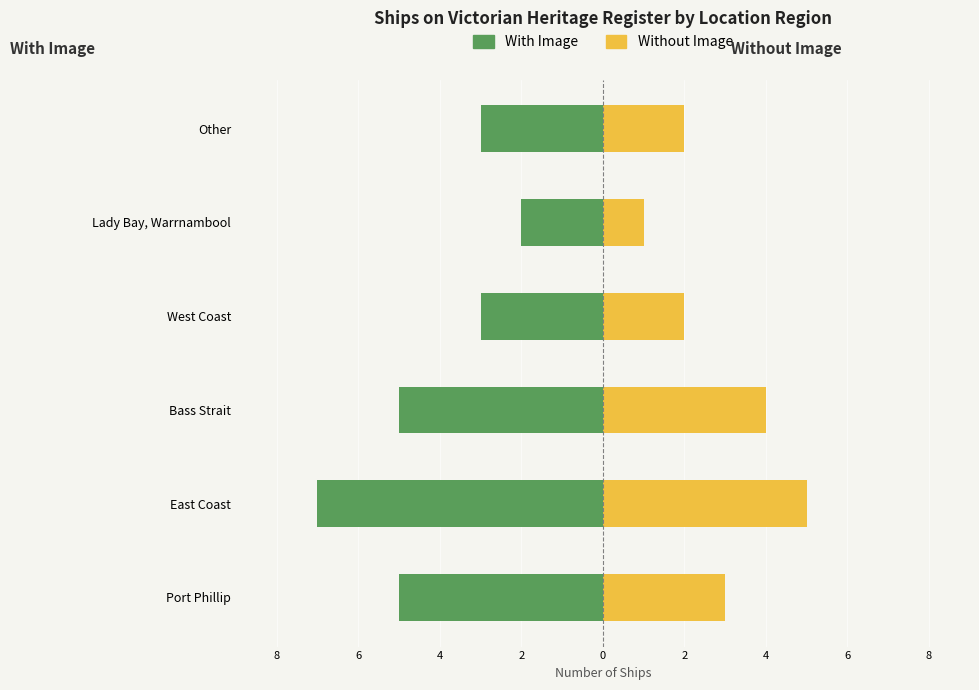

What is the total value across all series at West Coast?

-1